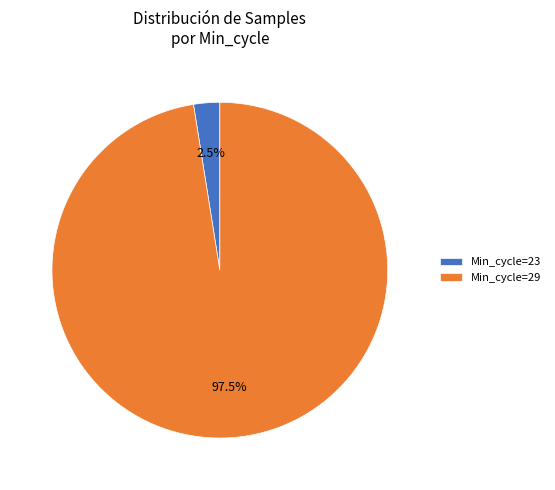

What is the largest slice in the pie chart?

Min_cycle=29